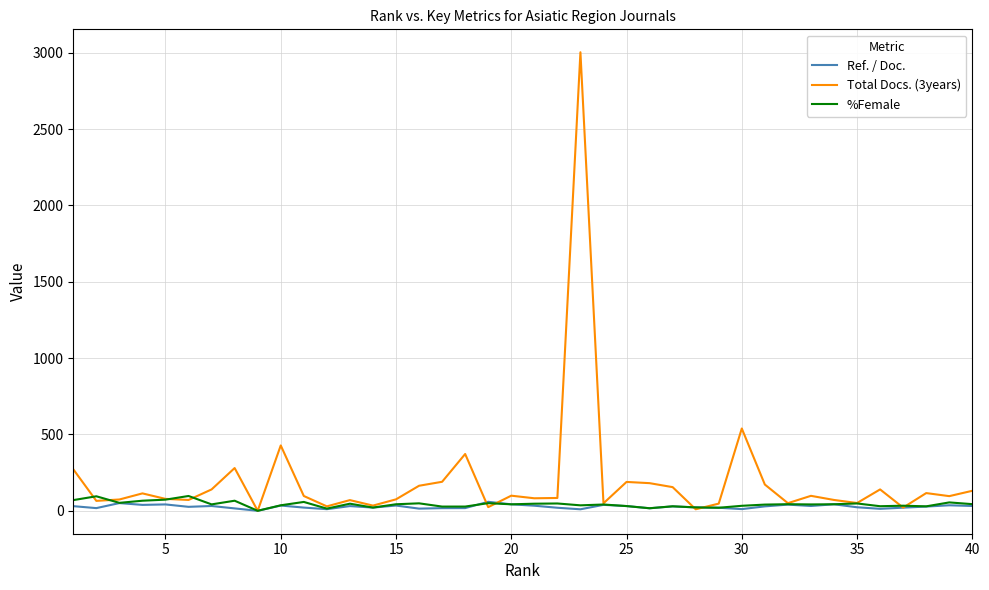

Which series has the largest range (max minus min)?

Total Docs. (3years)